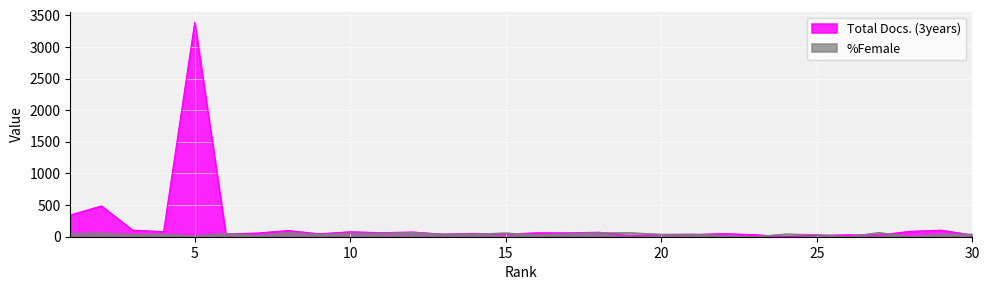

Which has a higher value, 4 or 8?

8